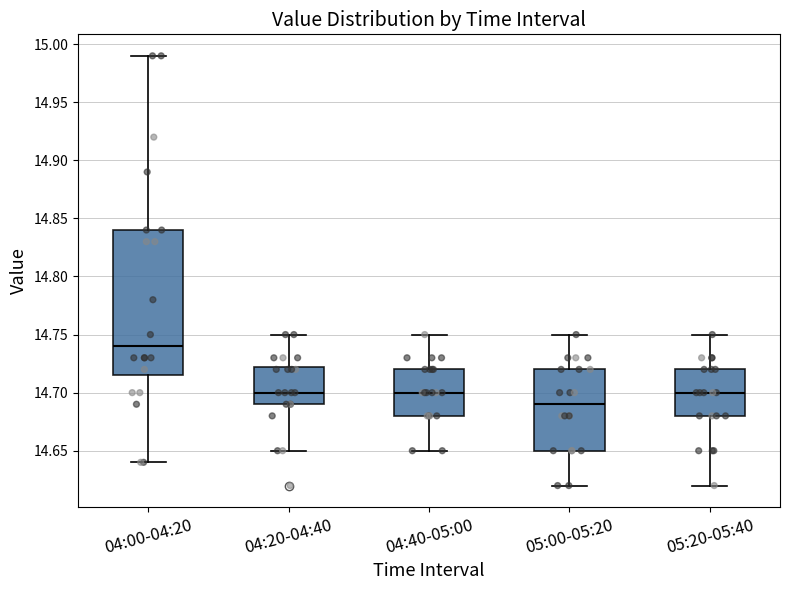

Where does the median line of the box for 05:20-05:40 sit on the y-axis? The values are not printed on the chart, so give them approximately, as read against the axis.

14.700